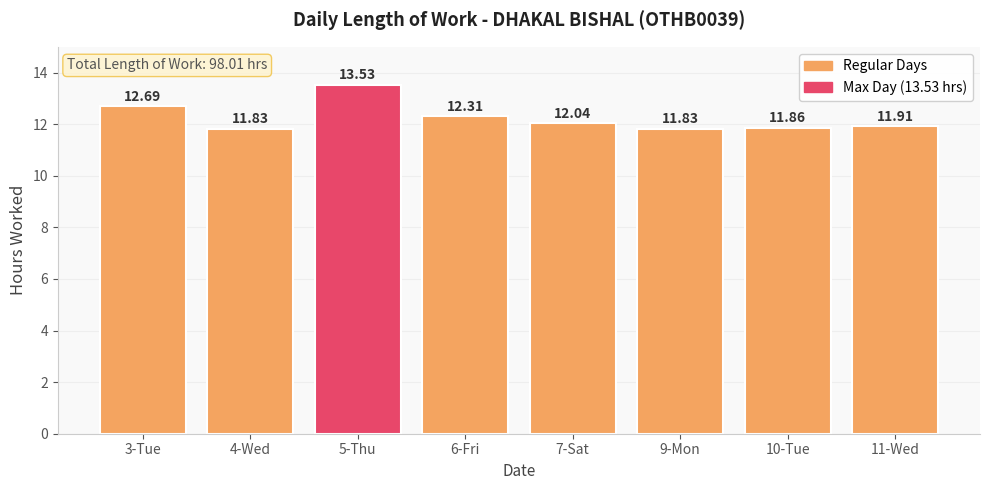

Does the chart contain stacked bars?

No